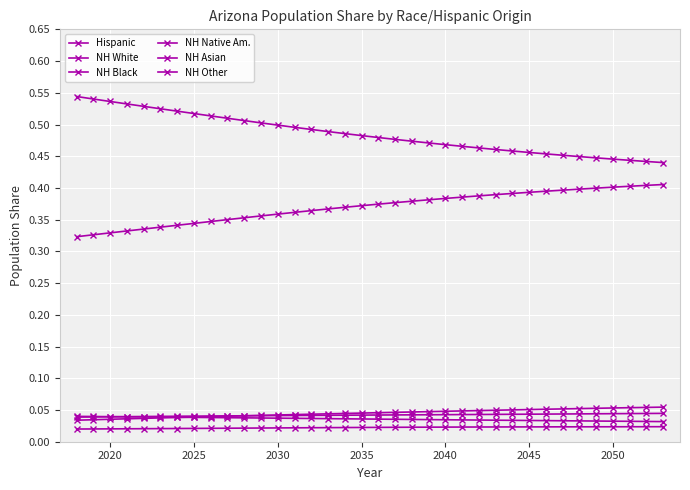

How many distinct data groups are displayed?

6